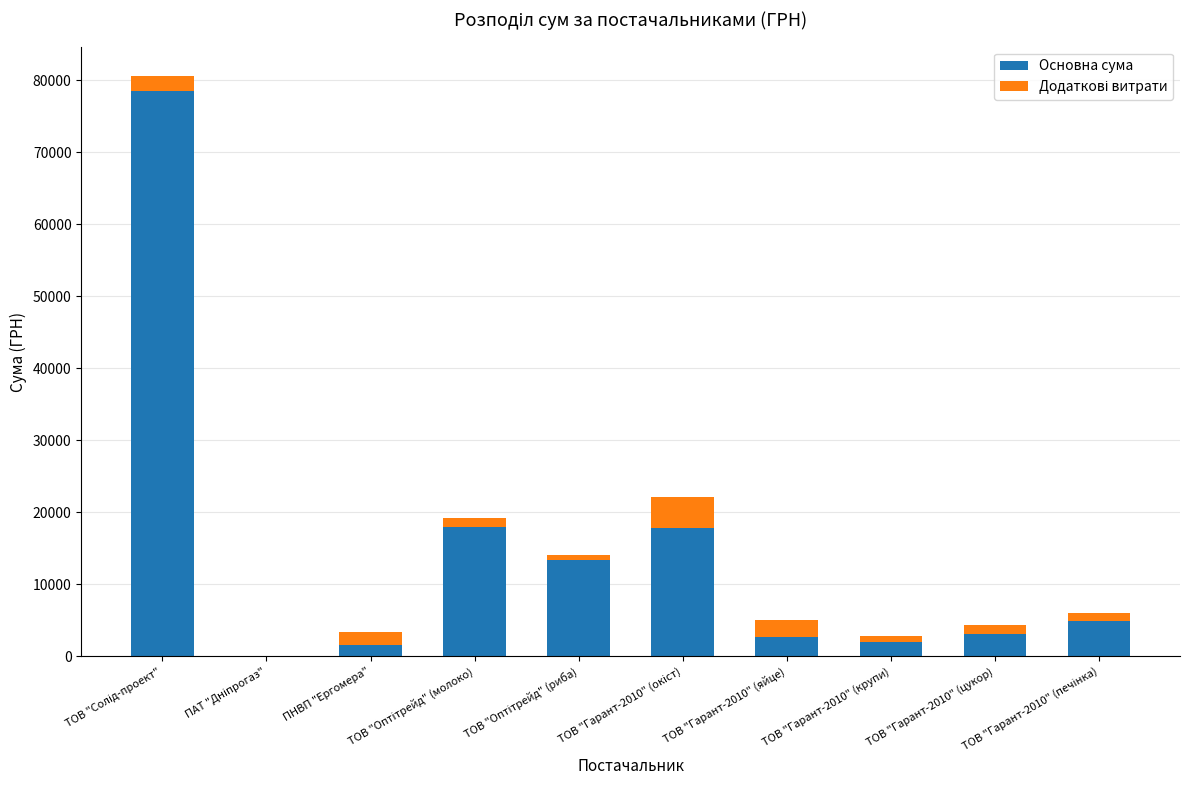

What is the highest value of the Основна сума series?

78600.0